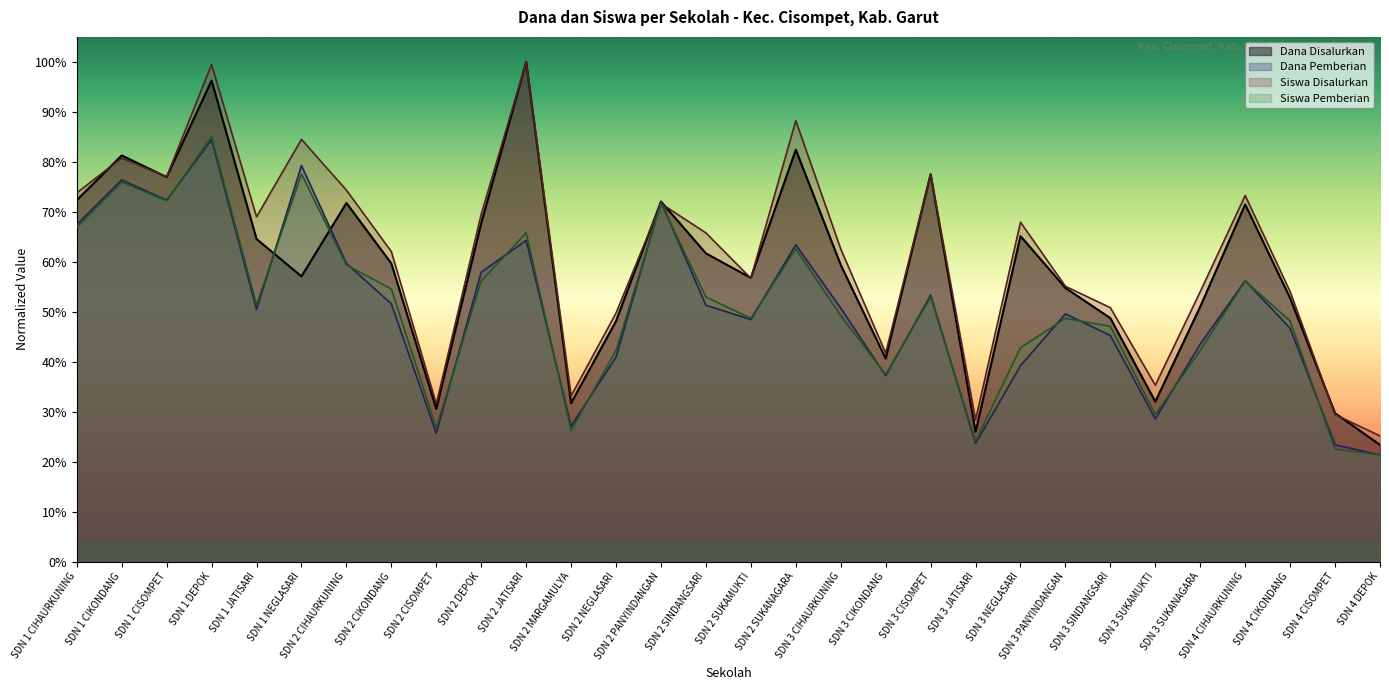

Reading left to right, list all the values displayed in this chart.

Dana Disalurkan: 0.7	0.8	0.8	1.0	0.6	0.6	0.7	0.6	0.3	0.7	1.0	0.3	0.5	0.7	0.6	0.6	0.8	0.6	0.4	0.8	0.3	0.7	0.5	0.5	0.3	0.5	0.7	0.5	0.3	0.2
Siswa Disalurkan: 0.7	0.8	0.8	1.0	0.7	0.8	0.7	0.6	0.3	0.7	1.0	0.3	0.5	0.7	0.7	0.6	0.9	0.6	0.4	0.8	0.3	0.7	0.6	0.5	0.4	0.5	0.7	0.5	0.3	0.3
Dana Pemberian: 0.7	0.8	0.7	0.8	0.5	0.8	0.6	0.5	0.3	0.6	0.6	0.3	0.4	0.7	0.5	0.5	0.6	0.5	0.4	0.5	0.2	0.4	0.5	0.5	0.3	0.4	0.6	0.5	0.2	0.2
Siswa Pemberian: 0.7	0.8	0.7	0.9	0.5	0.8	0.6	0.5	0.3	0.6	0.7	0.3	0.4	0.7	0.5	0.5	0.6	0.5	0.4	0.5	0.2	0.4	0.5	0.5	0.3	0.4	0.6	0.5	0.2	0.2